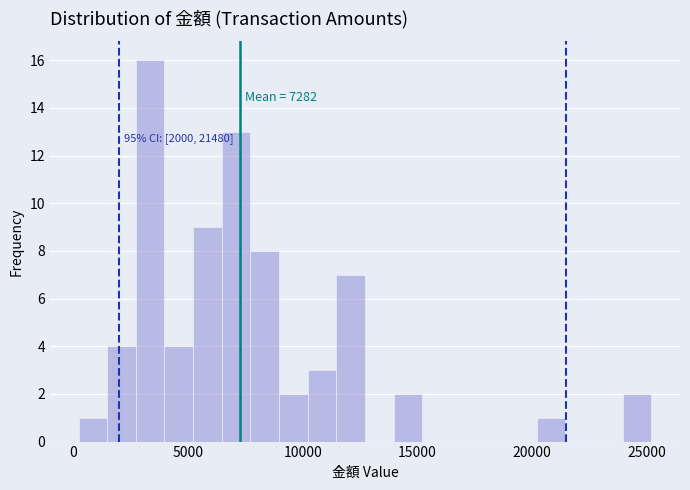

Read against the x-axis, roughly where is the centre of the tallest bar?

3500